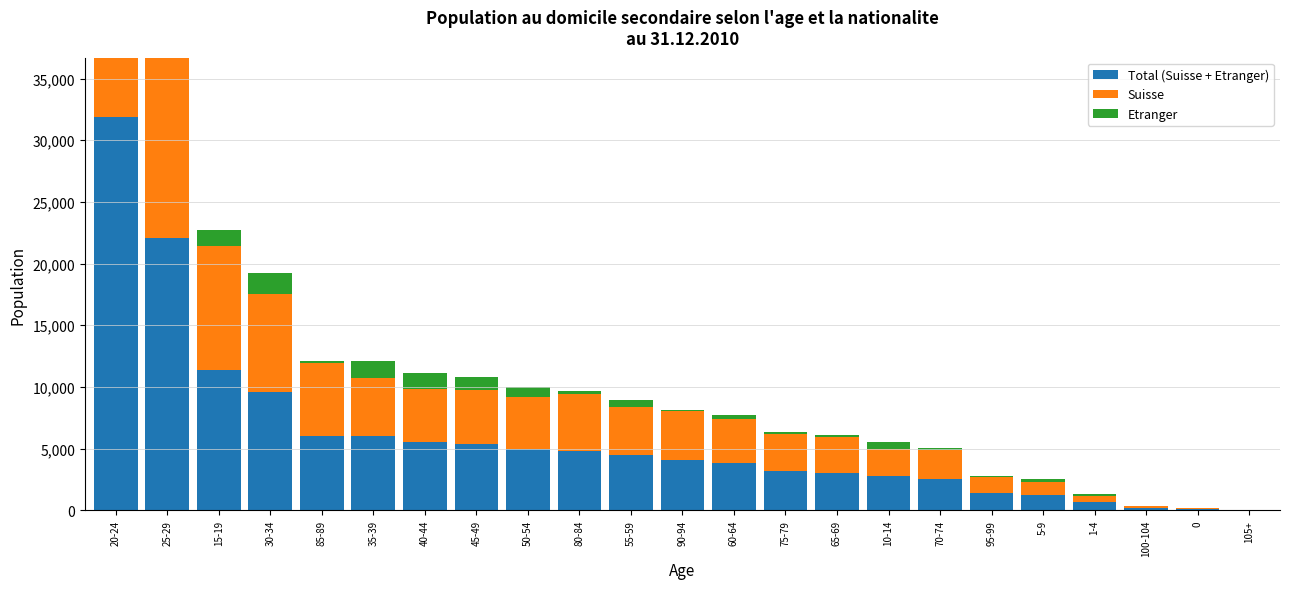

Reading right to left, extract all data points from this chart.

Total (Suisse + Etranger): 23	95	190	657	1275	1374	2544	2755	3060	3175	3875	4055	4454	4830	4981	5385	5564	6038	6052	9605	11352	22078	31902
Suisse: 17	63	182	535	993	1342	2326	2191	2855	2975	3541	3979	3917	4632	4219	4329	4302	4718	5854	7952	10086	20043	29681
Etranger: 6	32	8	122	282	32	218	564	205	200	334	76	537	198	762	1056	1262	1320	198	1653	1266	2035	2221